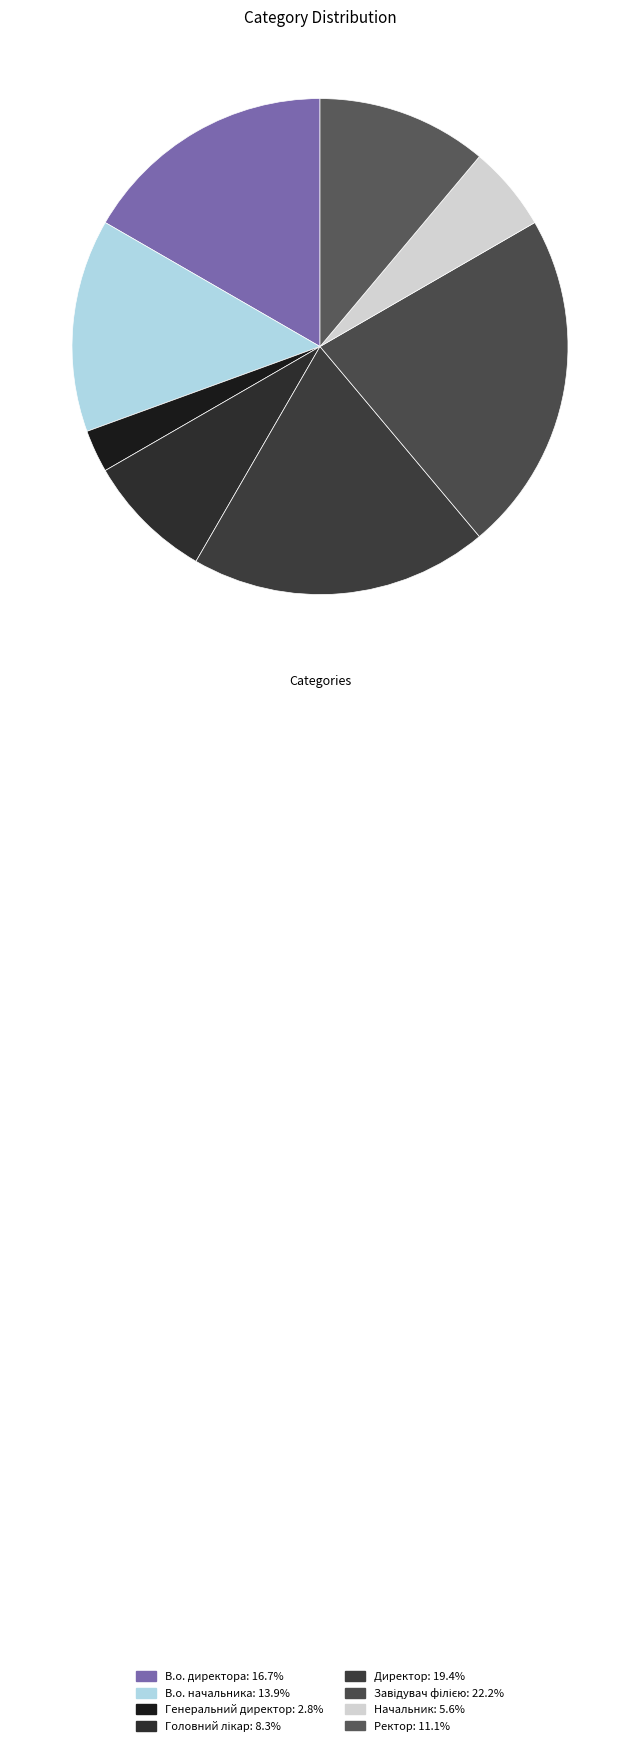

To the nearest percent, what is the combined percentage of Начальник and Генеральний директор?

8%